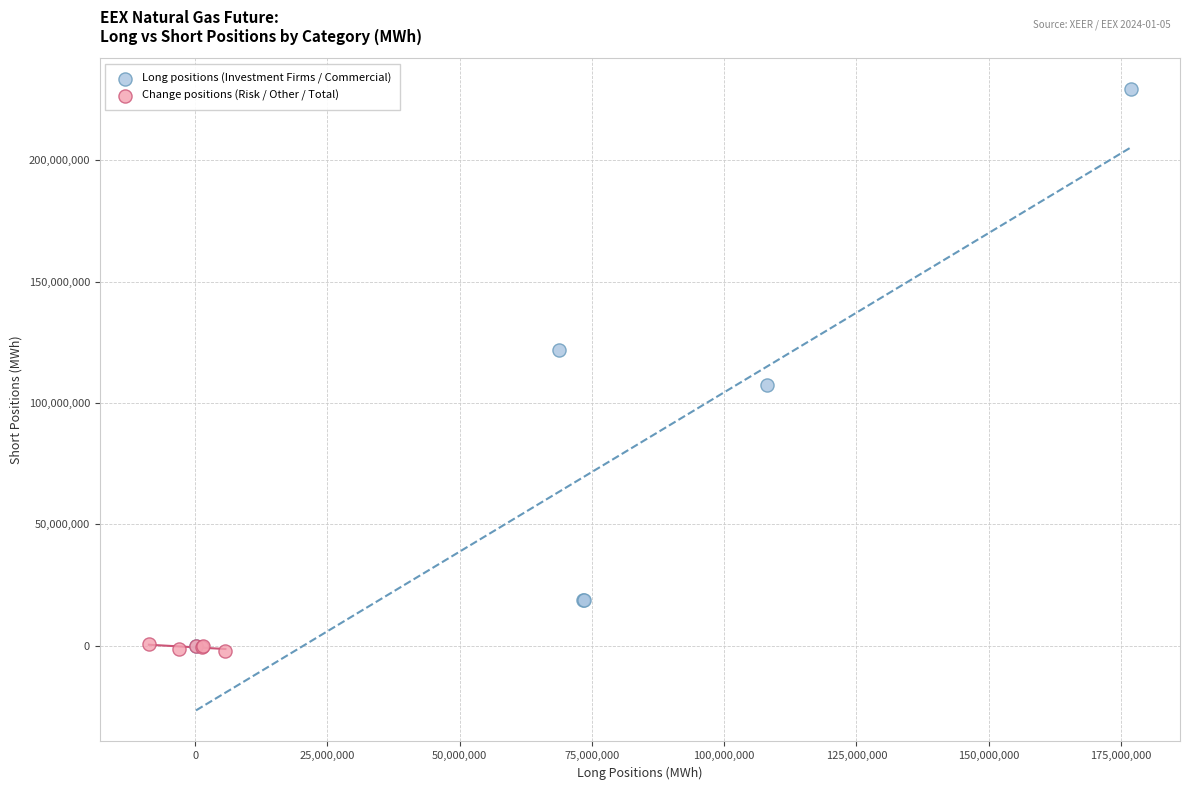

Which series has the widest spread of Y values?

Long positions (Investment Firms / Commercial)